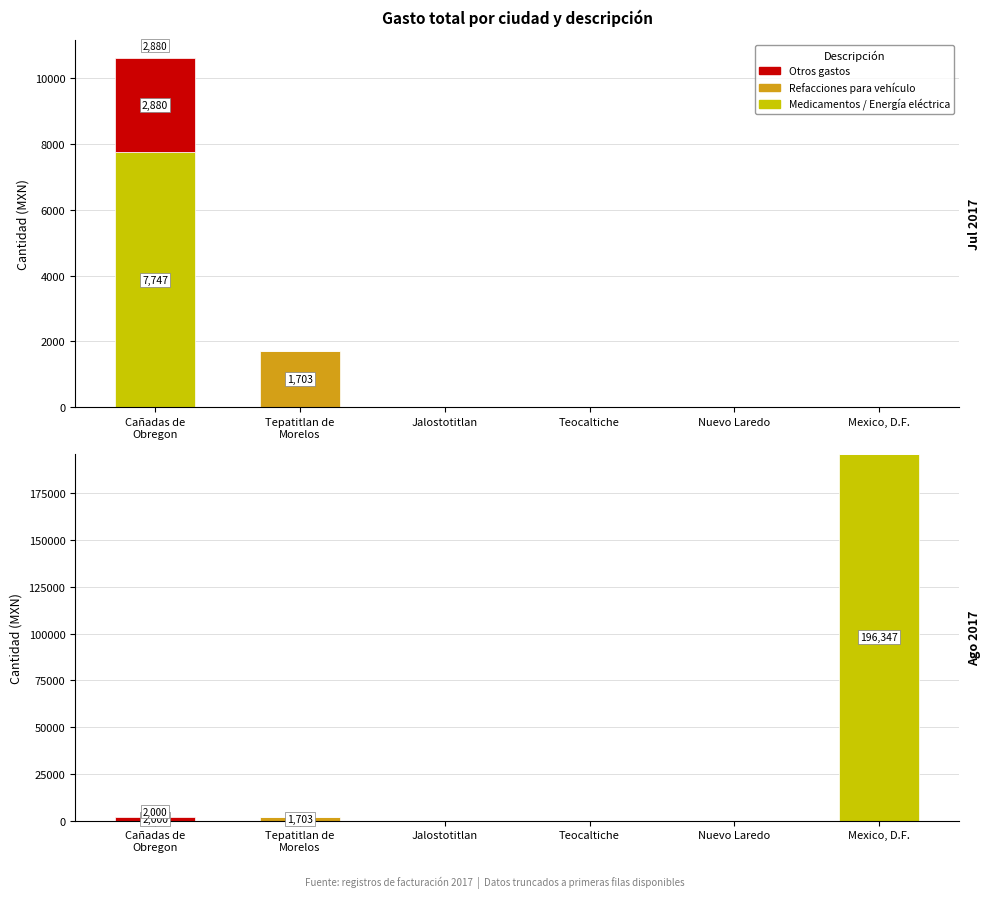

True or false: medicamentos / energia electrica has a value of 92560.0 at Mexico, D.F..

False